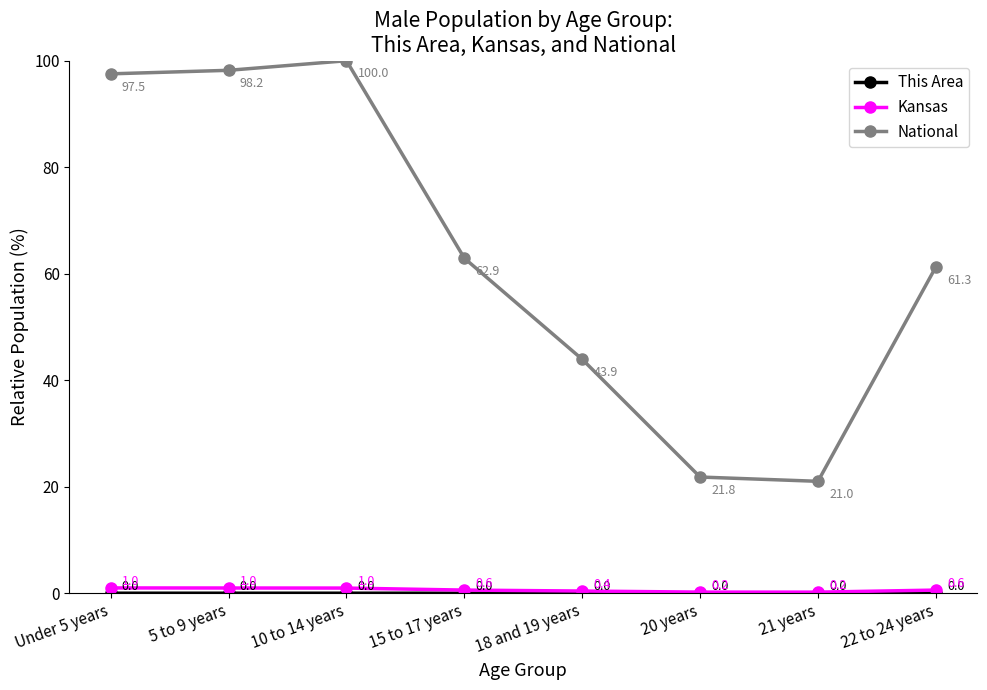

True or false: National has more than 2 interior local peaks.

False